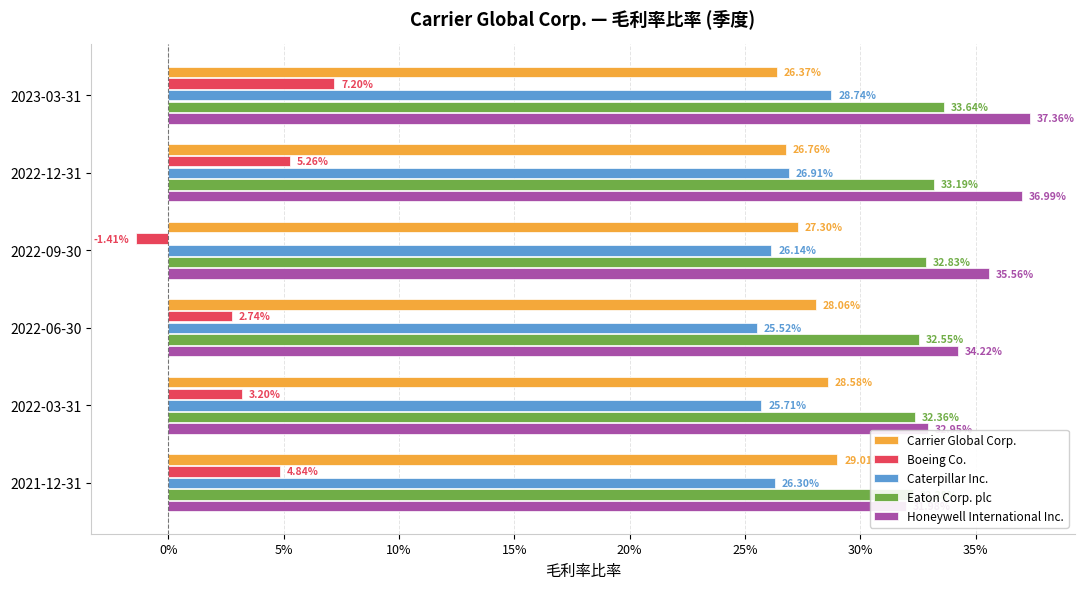

What is the greatest value displayed?

0.4